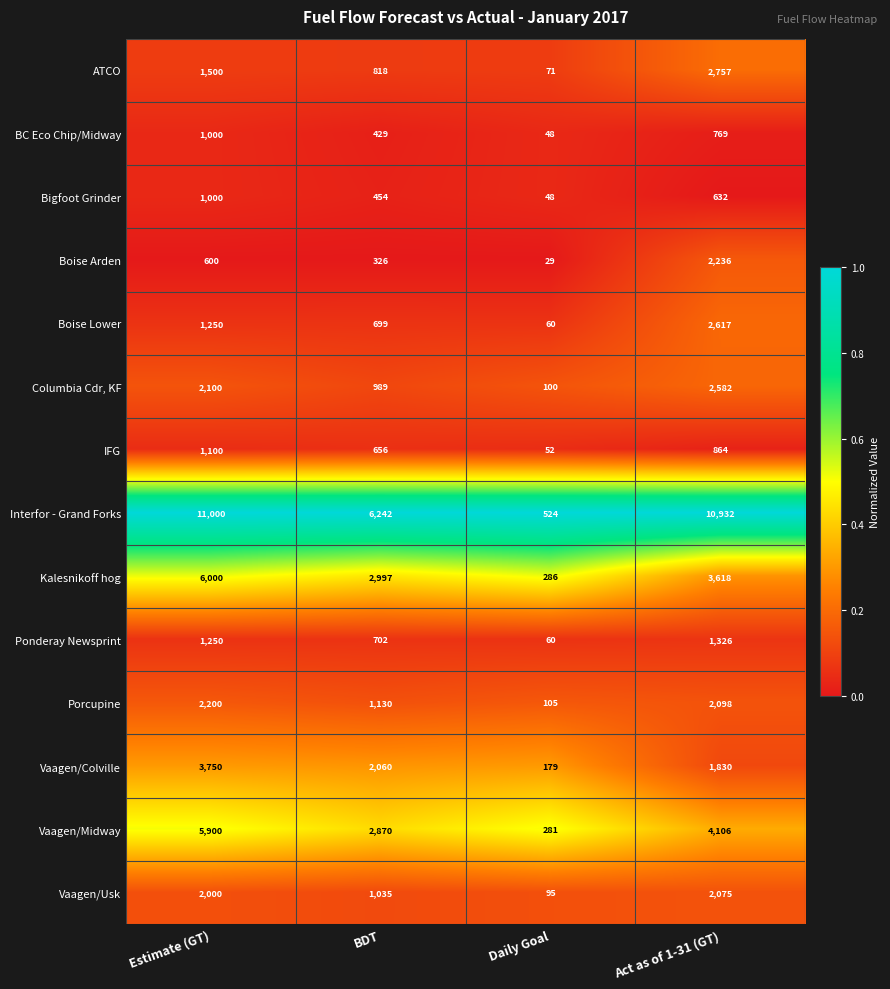

What is the difference between the highest and lowest values at Act as of 1-31 (GT)?

10300